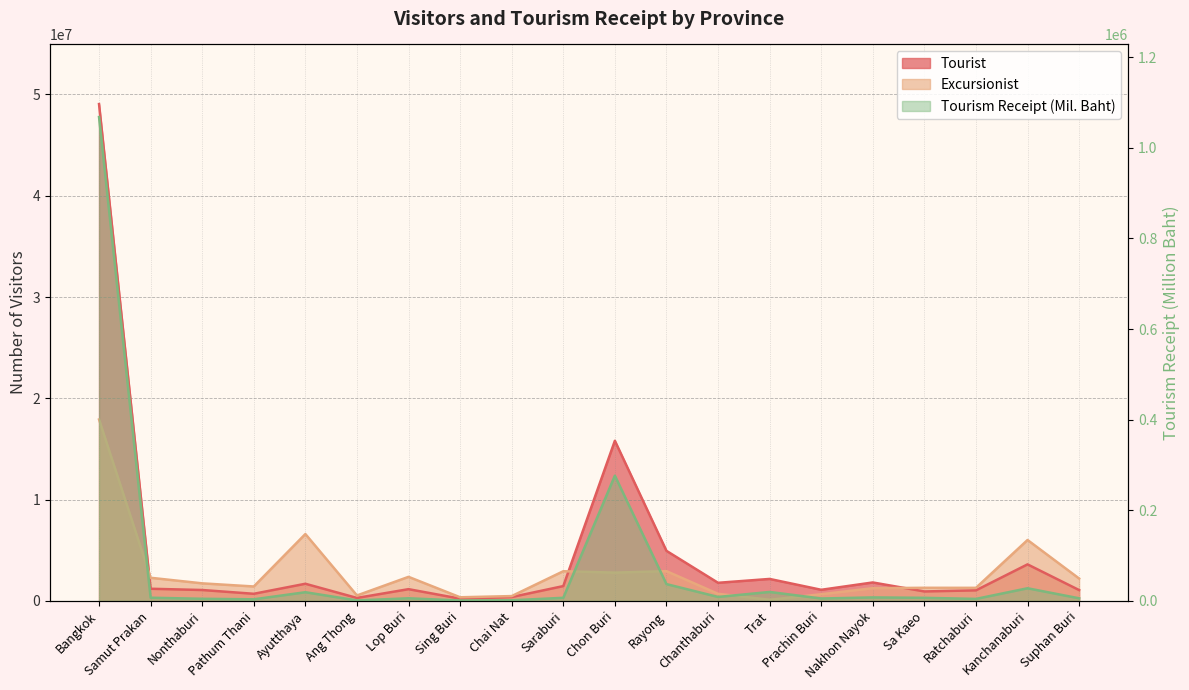

What is the label of the 1st point from the left?

Bangkok